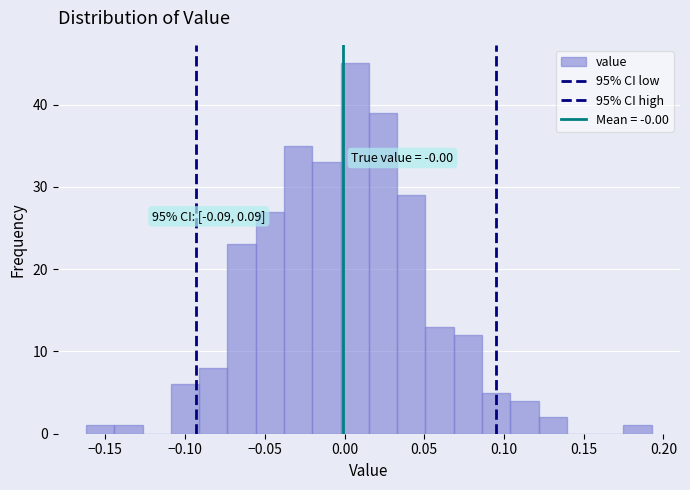

Around what value on the x-axis is the tallest bar? Give the approximate position of its centre, as read against the axis.

0.005